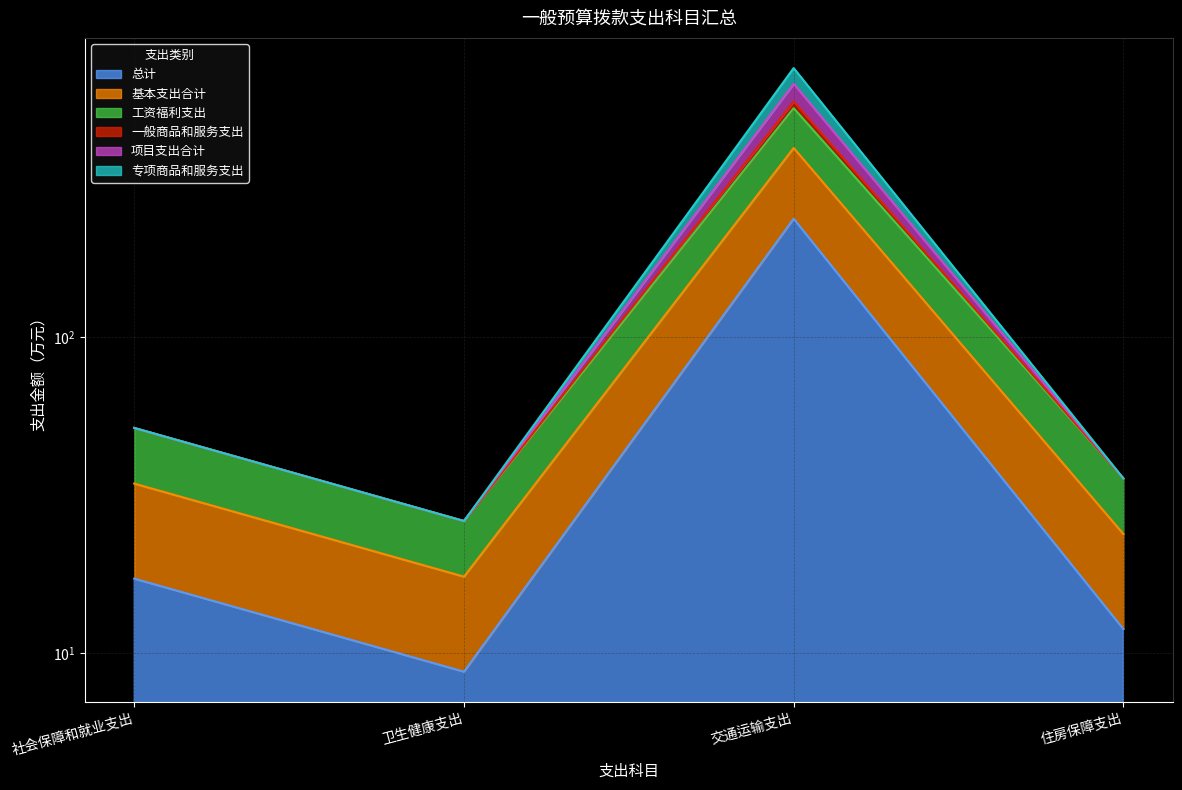

Reading left to right, extract all data points from this chart.

总计: 17.2	8.7	237.2	11.9
基本支出合计: 51.6	26.2	531.1	35.7
工资福利支出: 51.6	26.2	557.6	35.7
一般商品和服务支出: 51.6	26.2	711.5	35.7
项目支出合计: 51.6	26.2	634.5	35.7
专项商品和服务支出: 34.4	17.4	397.4	23.8